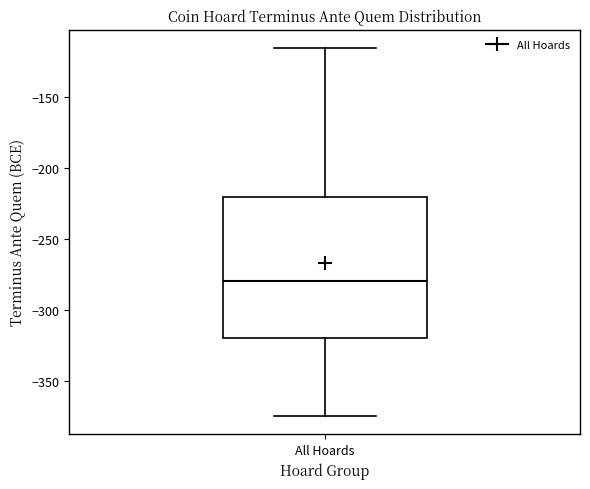

Transcribe this box plot: give where the median line is, the range the box spans, and where the two whiskers end, as read against the y-axis. The values are not printed on the chart, so give them approximately, as read against the axis.

median -280, box -320 to -220, whiskers -375 to -115